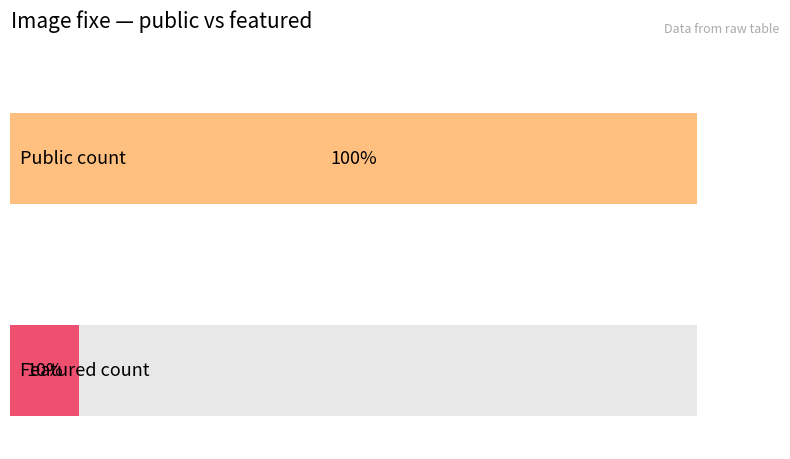

Rank the series at Image fixe from highest to lowest value.

public, featured